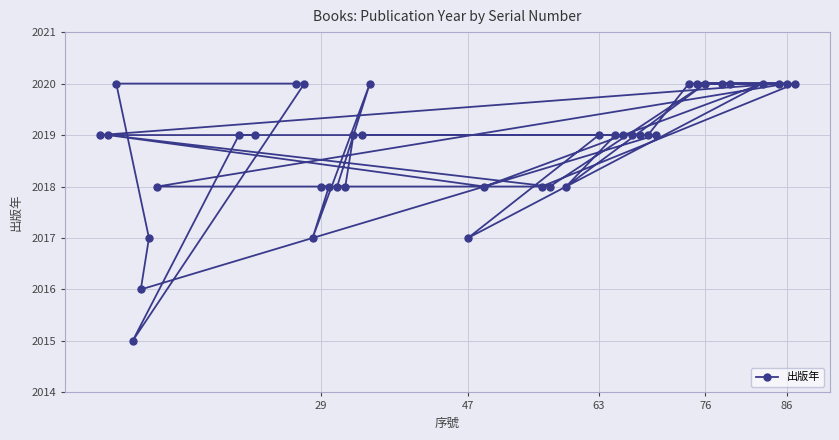

Is it true that the value at 29 is 2018?

True